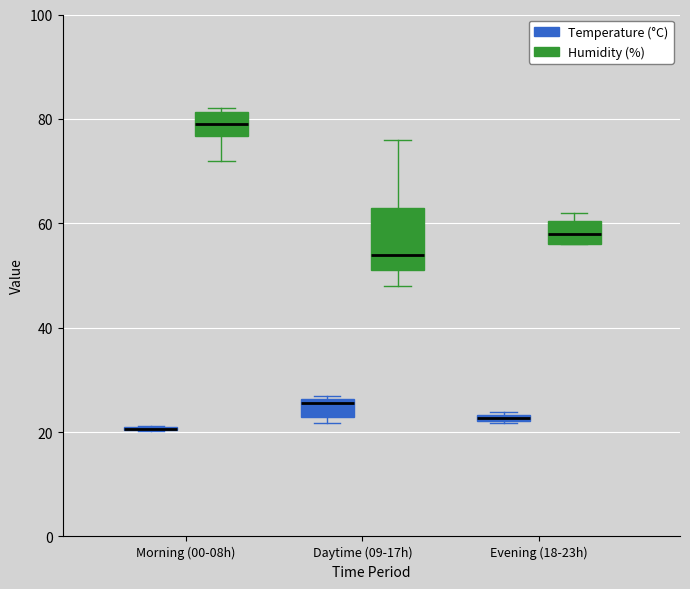

Which box is the tallest, from its lower edge to its upper edge?

Daytime (09-17h) (Humidity (%))